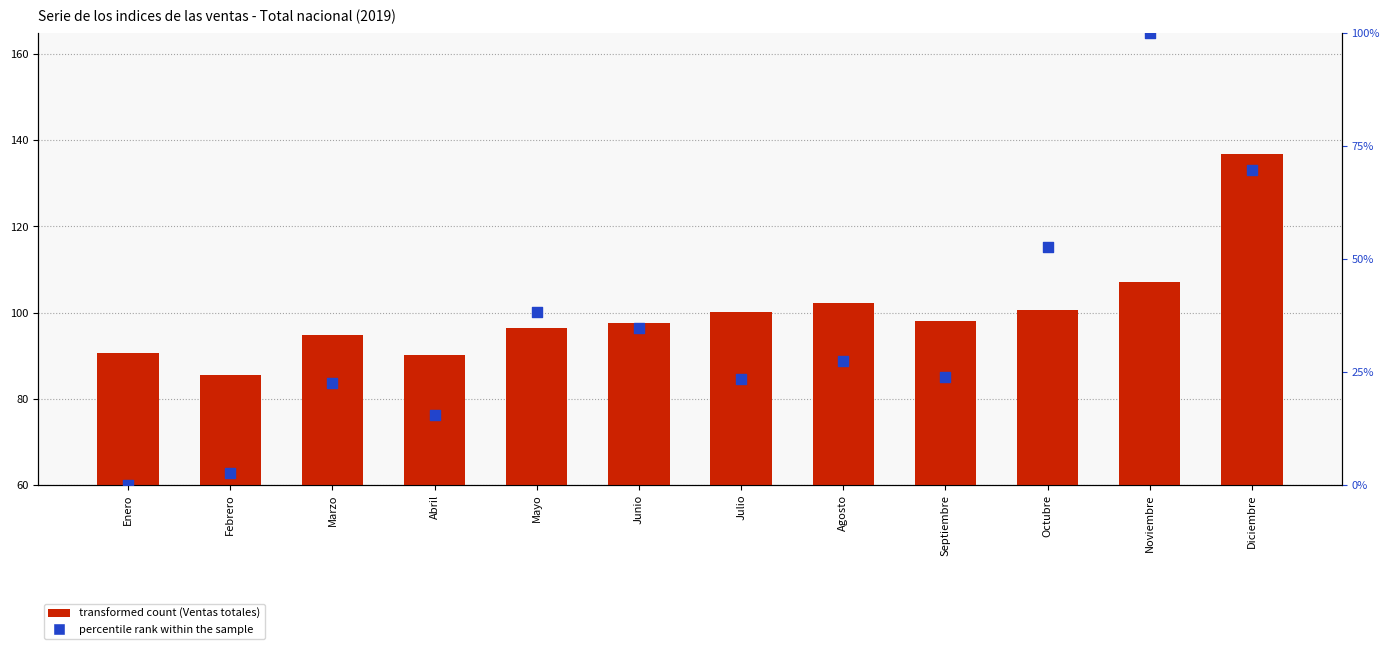

At which category is the sum across all series the highest?

Noviembre